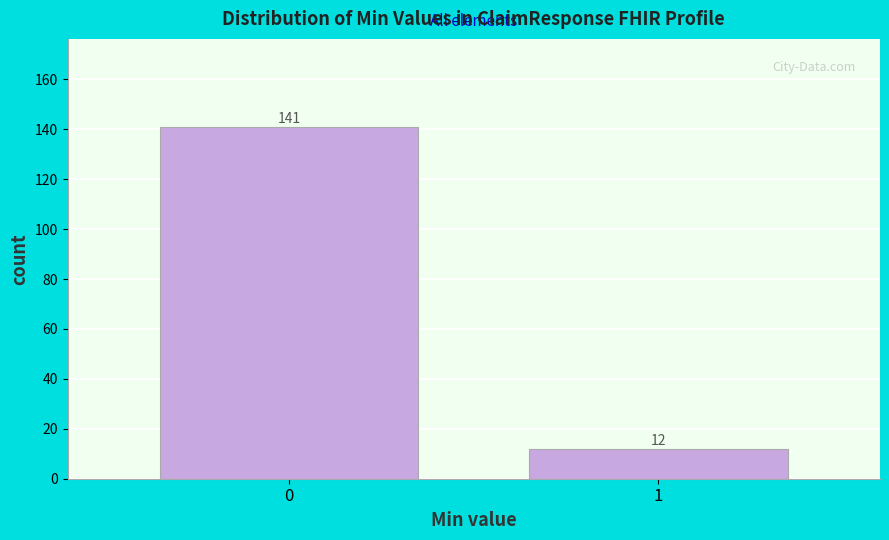

Reading left to right, list all the values displayed in this chart.

0=141	1=12